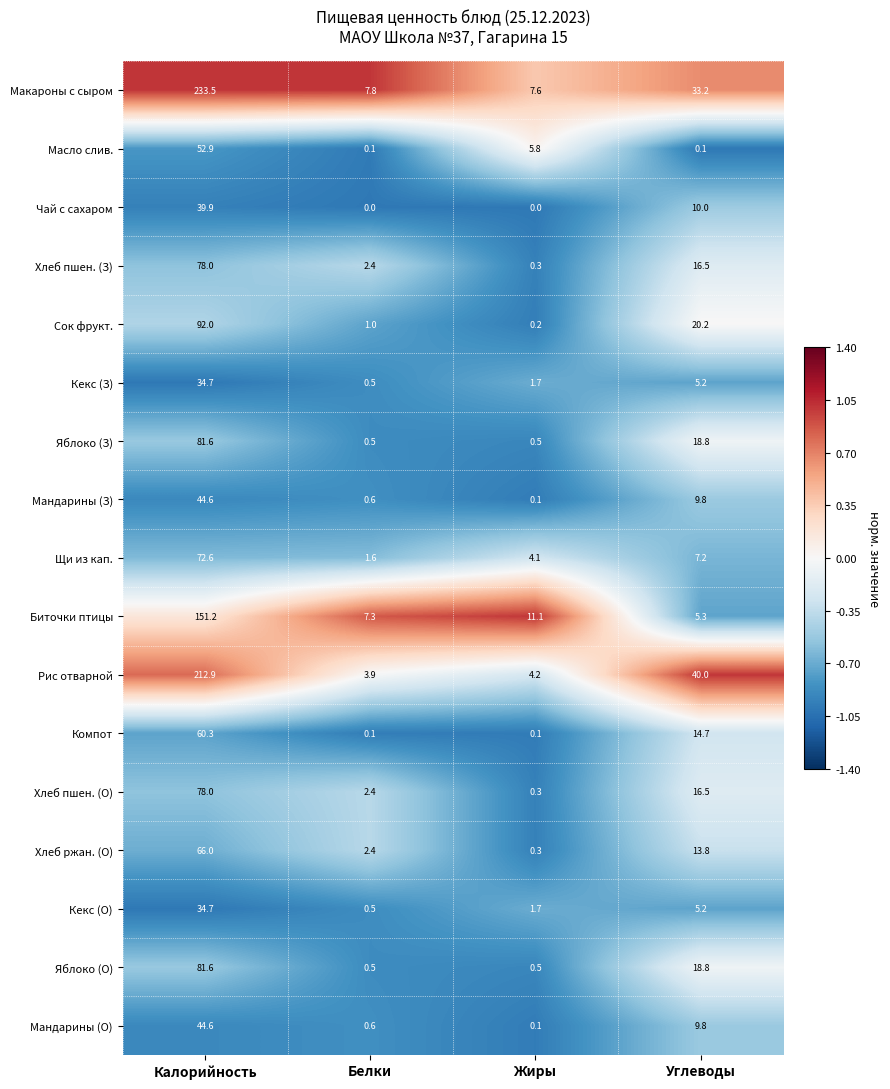

Which series has the largest total across all categories?

Макароны с сыром